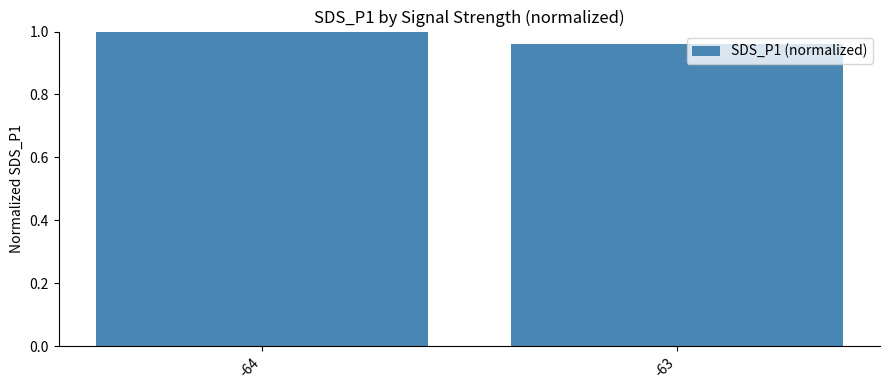

Which label corresponds to the largest value in the chart?

-64